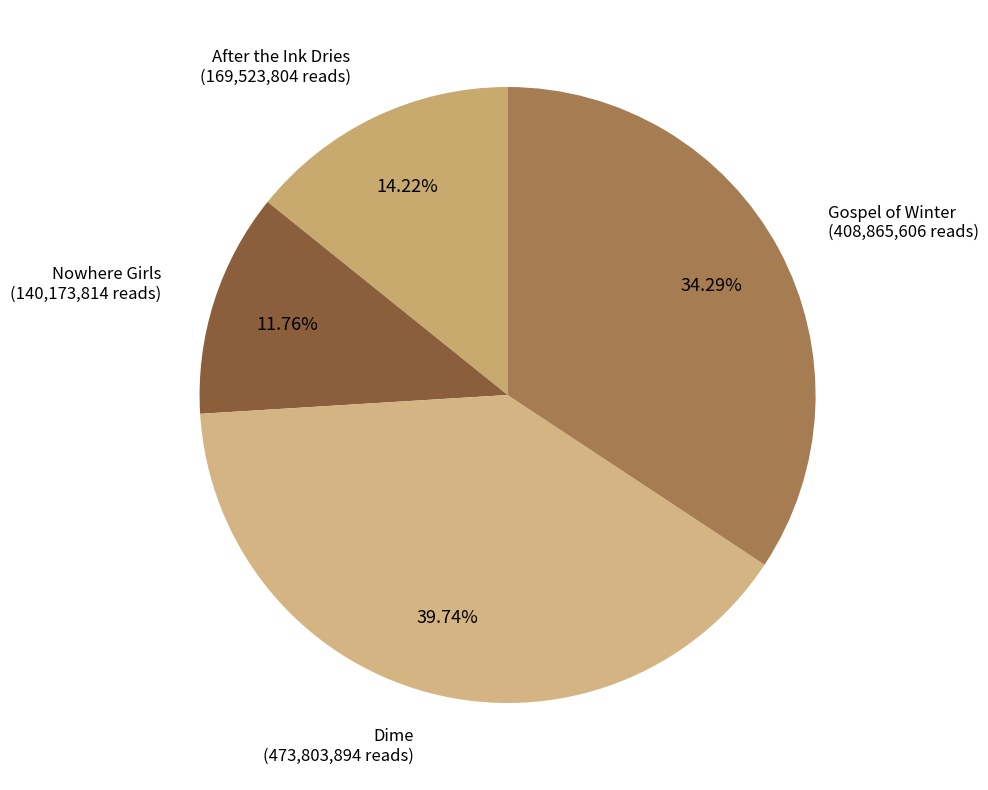

What is the largest slice in the pie chart?

Dime